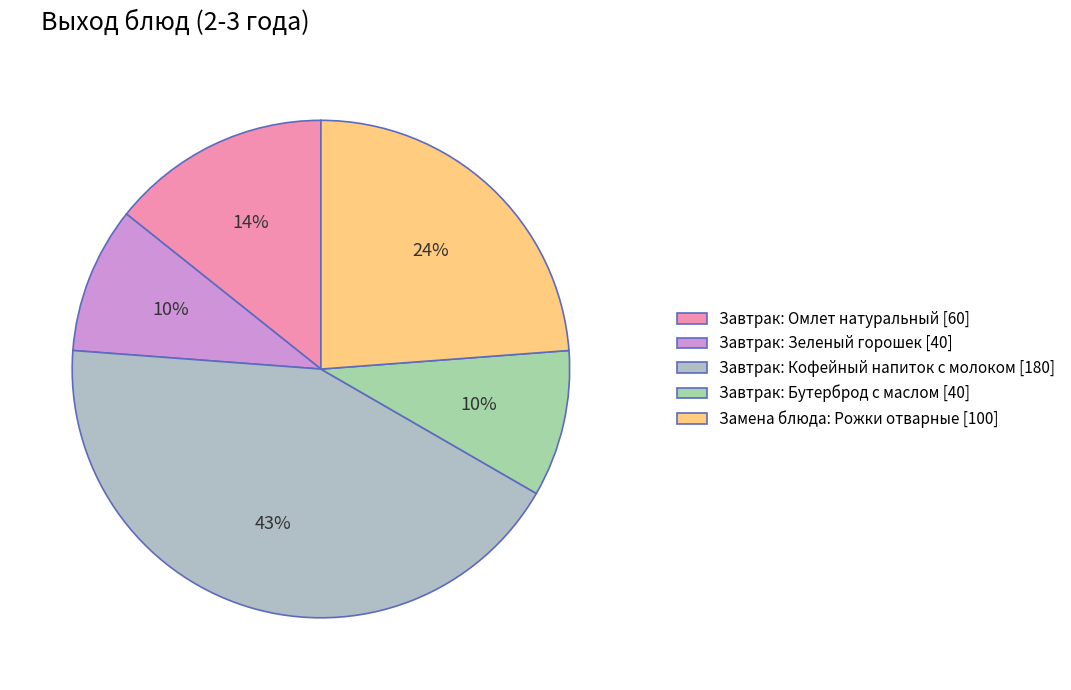

What percentage is the Завтрак: Зеленый горошек slice, to the nearest percent?

10%